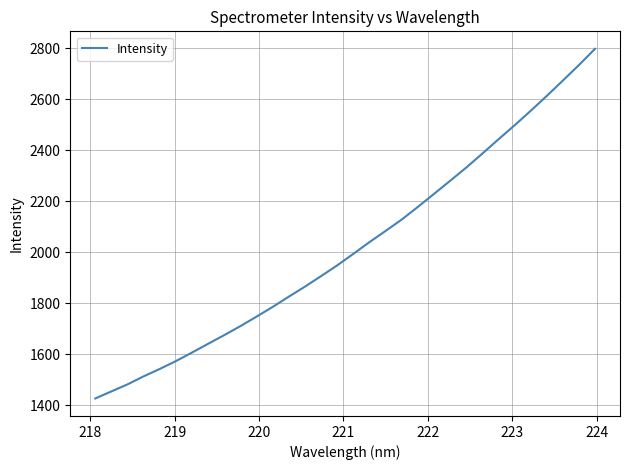

How many lines are shown in the chart?

1